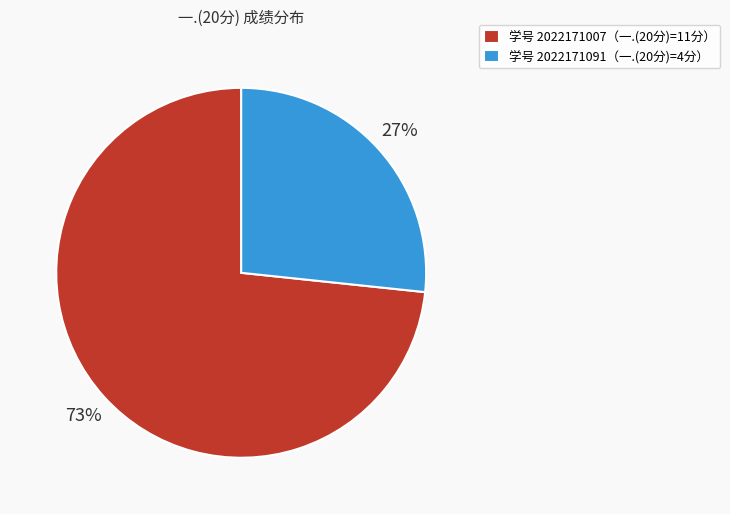

To the nearest percent, what is the average slice percentage?

50%